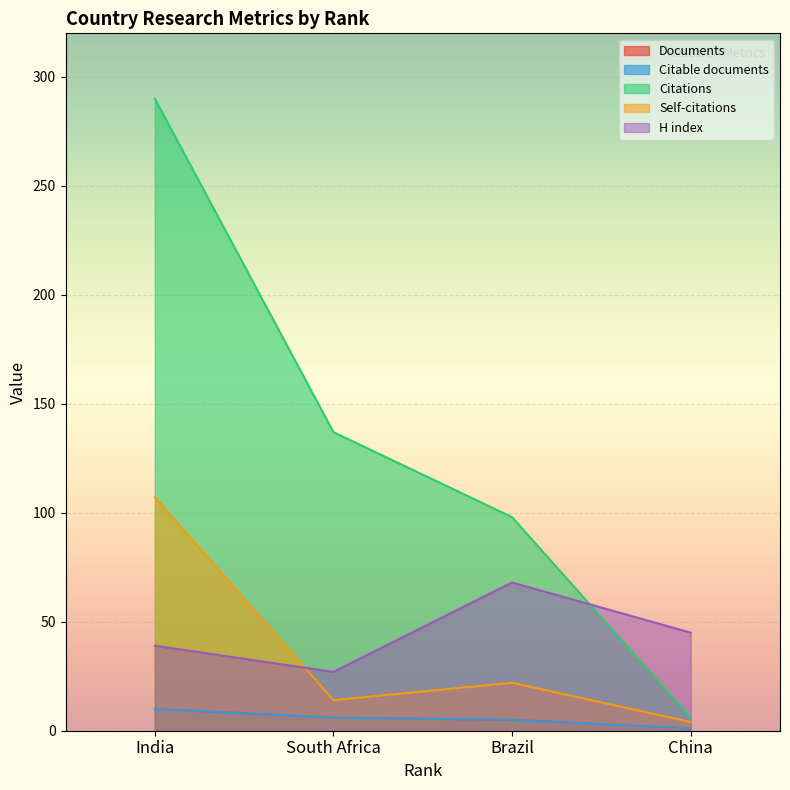

At which label does H index first exceed 45?

Brazil